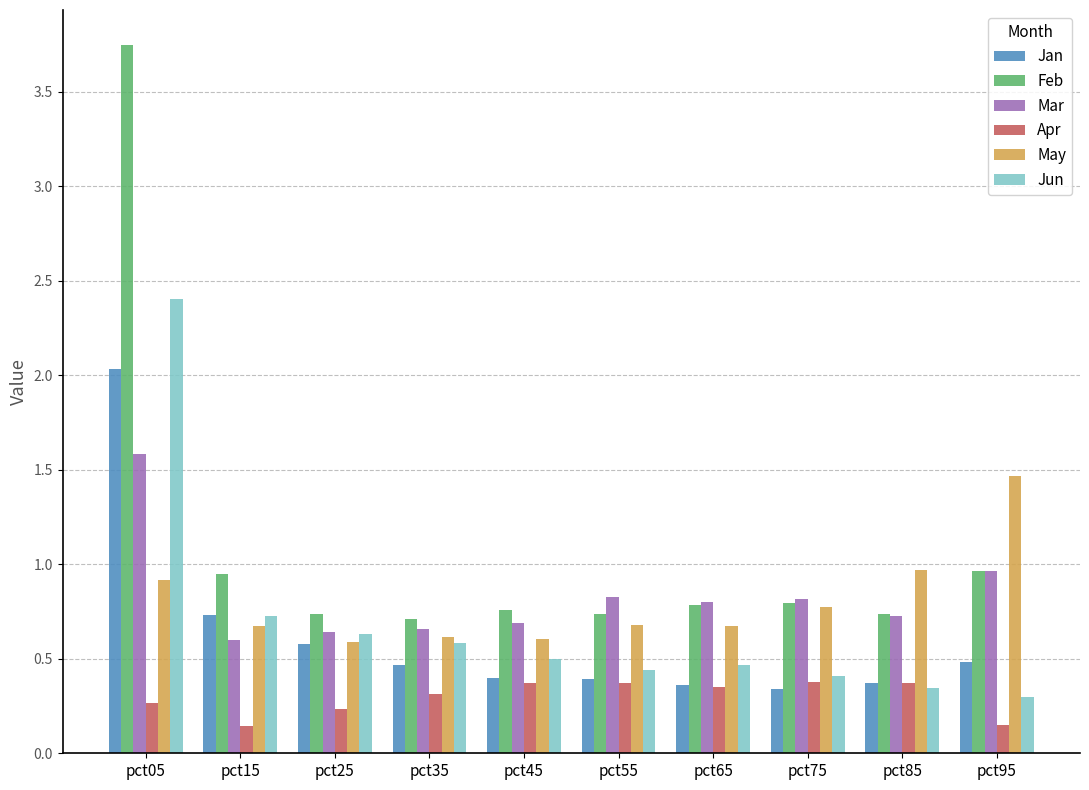

What is the sum of all Feb values?

10.9